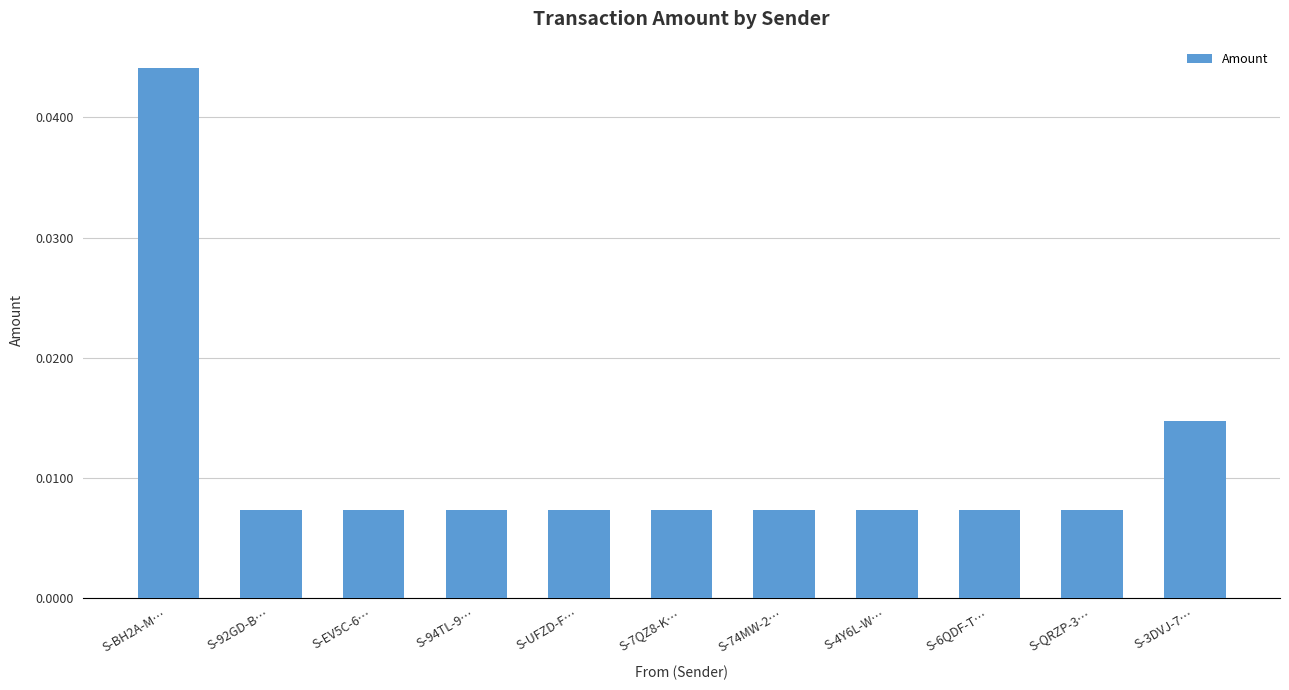

What is the label of the 6th bar from the left?

S-7QZ8-K…